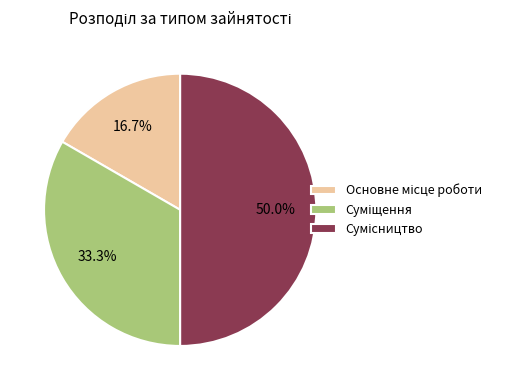

Count the number of slices in the pie.

3